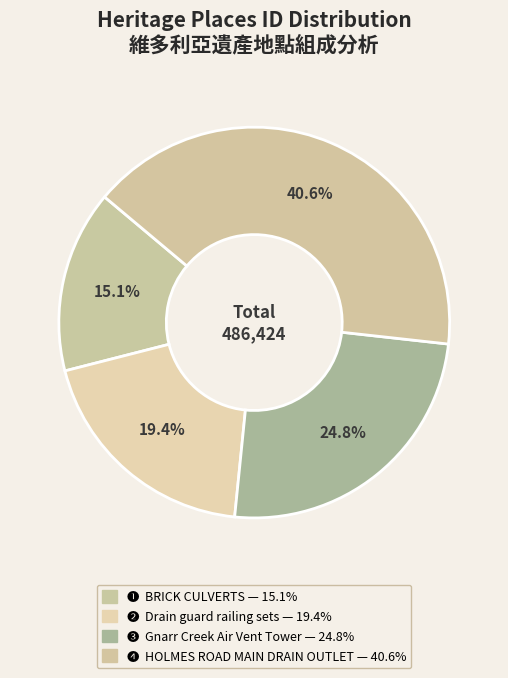

What is the largest slice in the pie chart?

HOLMES ROAD MAIN DRAIN OUTLET